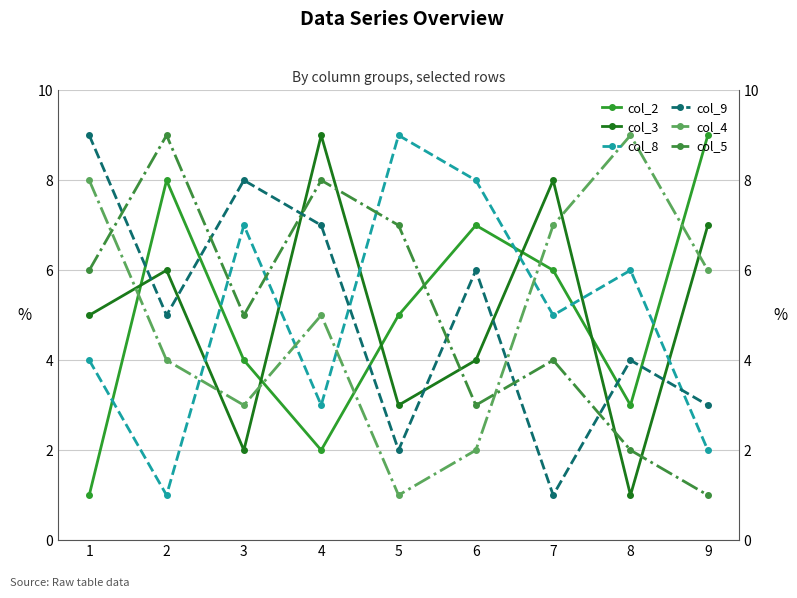

What is the lowest value of the col_5 series?

1